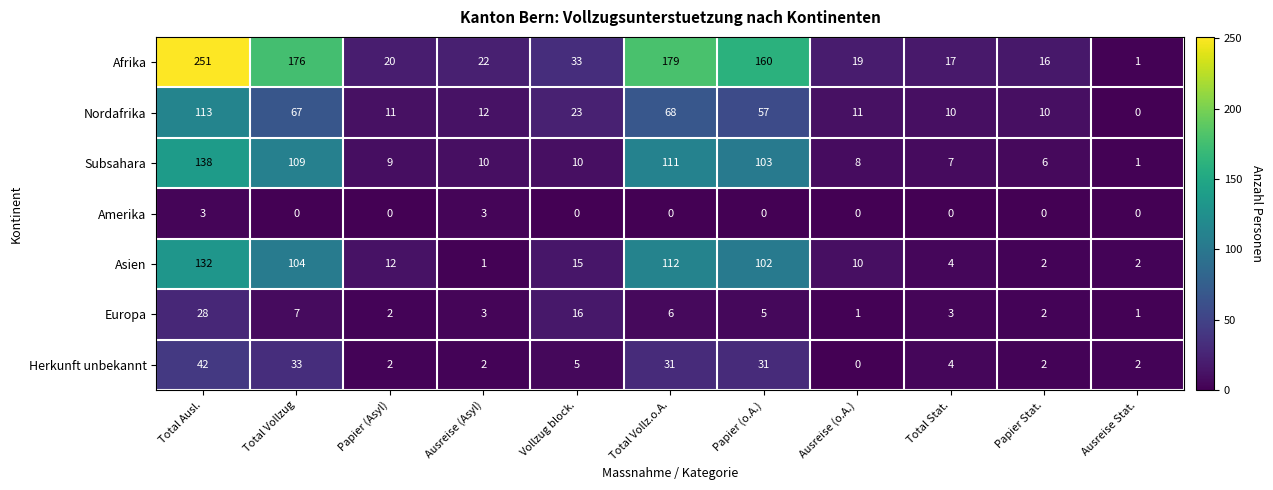

Is it true that Subsahara equals 14 at Vollzug block.?

False